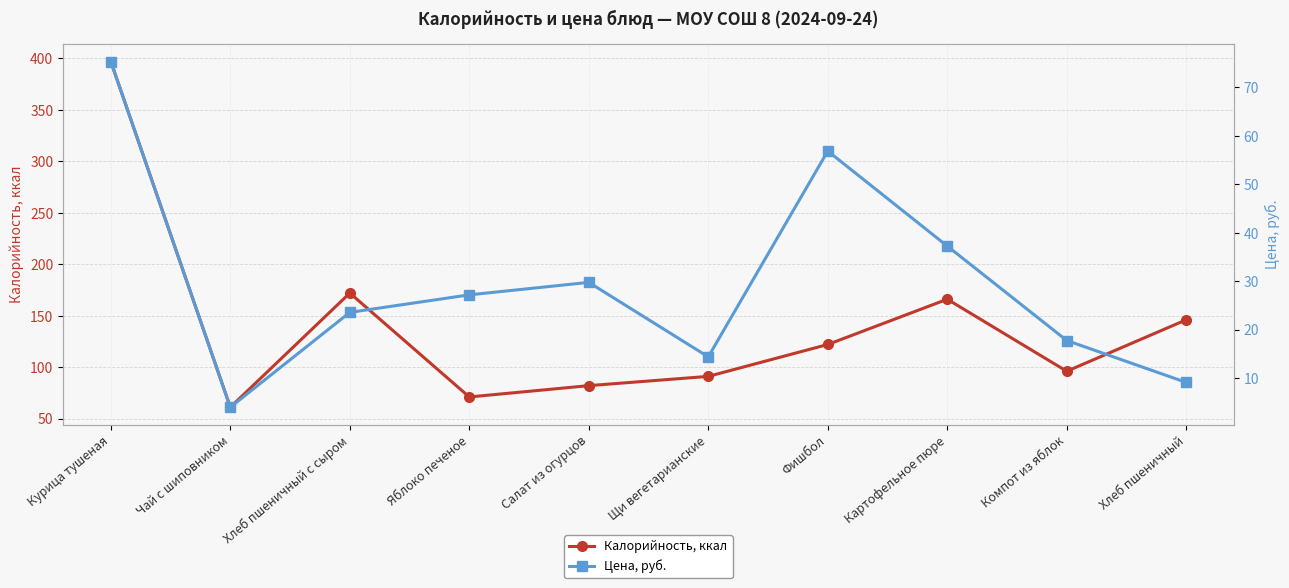

What is the label of the 3rd point from the right?

Картофельное пюре